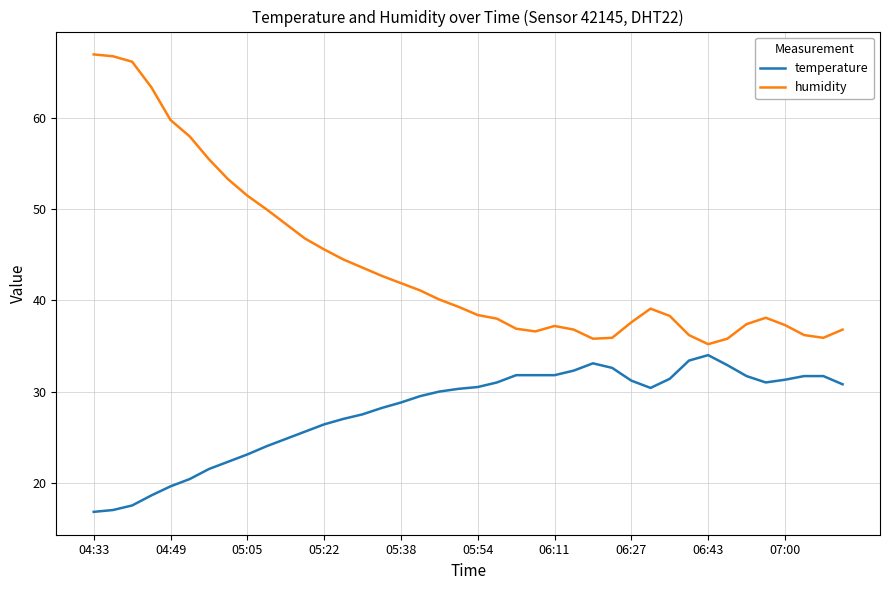

What is the minimum value shown in the chart?

16.8